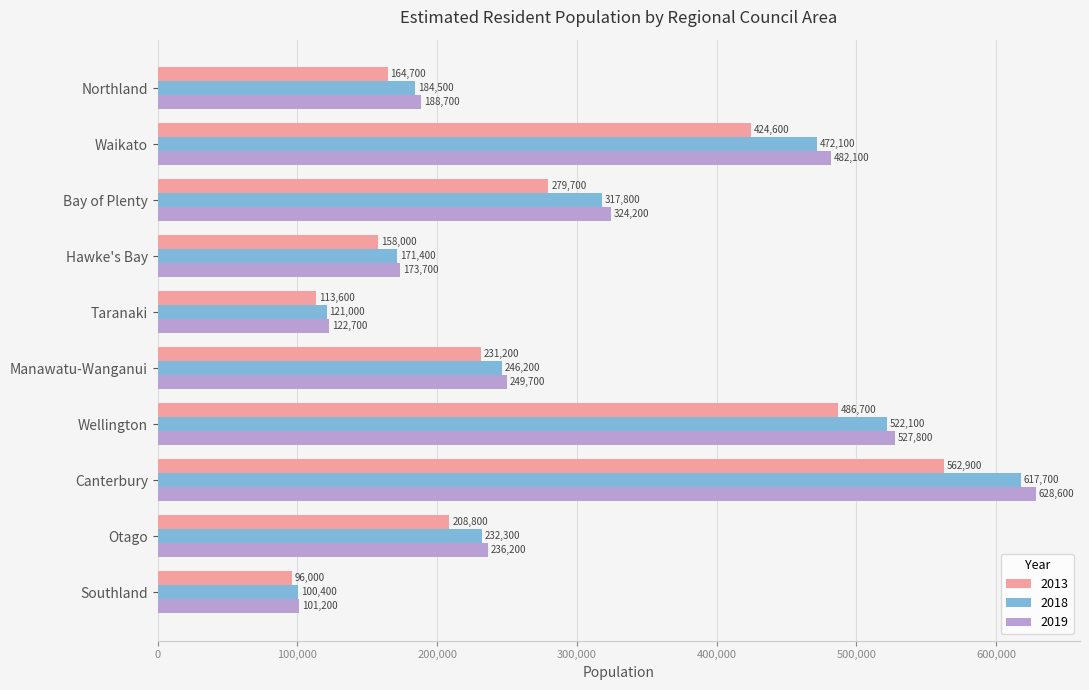

True or false: 2019 has a value of 101200 at Southland.

True